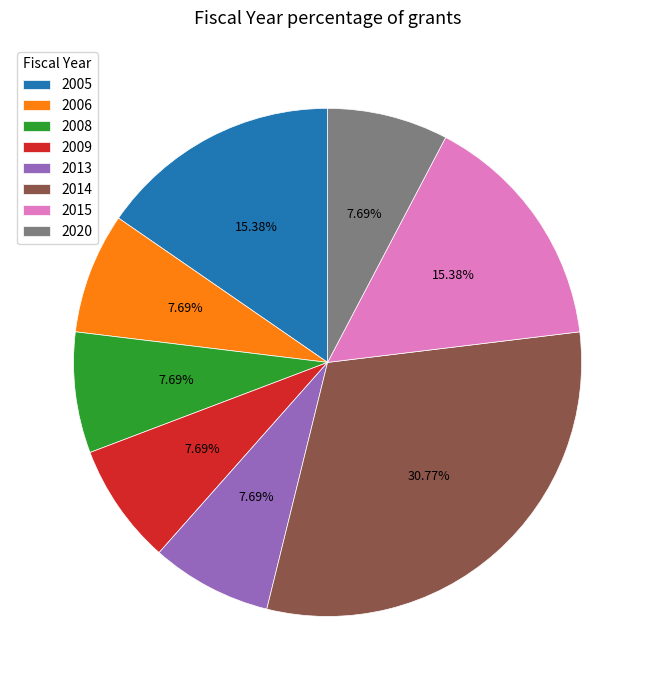

Combined, do 2006 and 2014 account for over 50%?

No